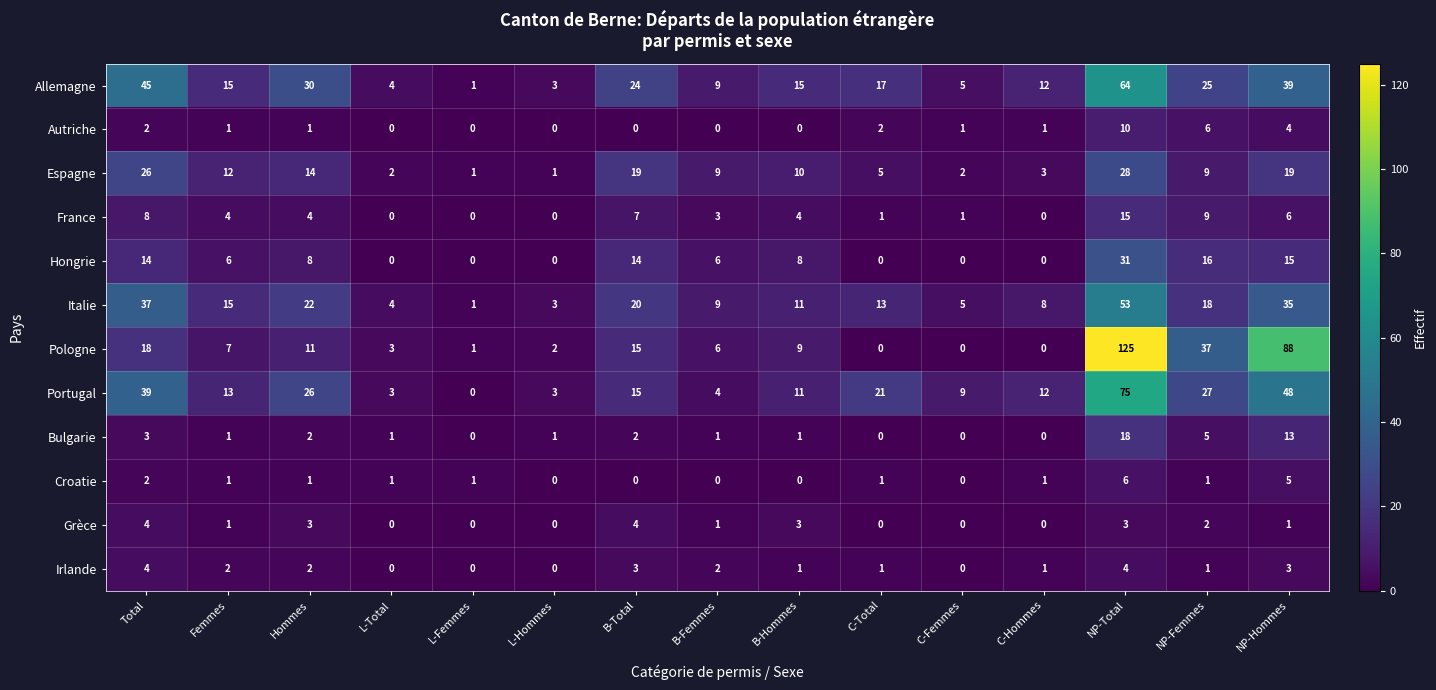

At how many categories does at least one series exceed 47?

2